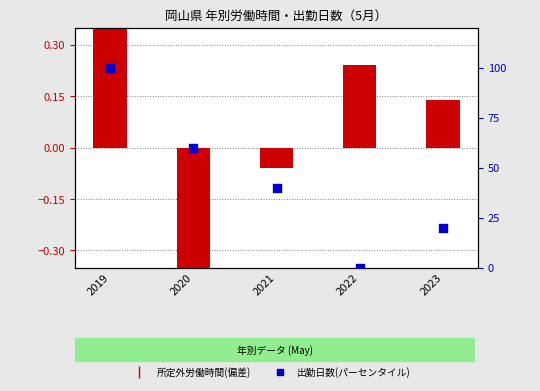

Is the value of 出勤日数(パーセンタイル) at 2022 greater than the value of 所定外労働時間(偏差) at 2021?

Yes